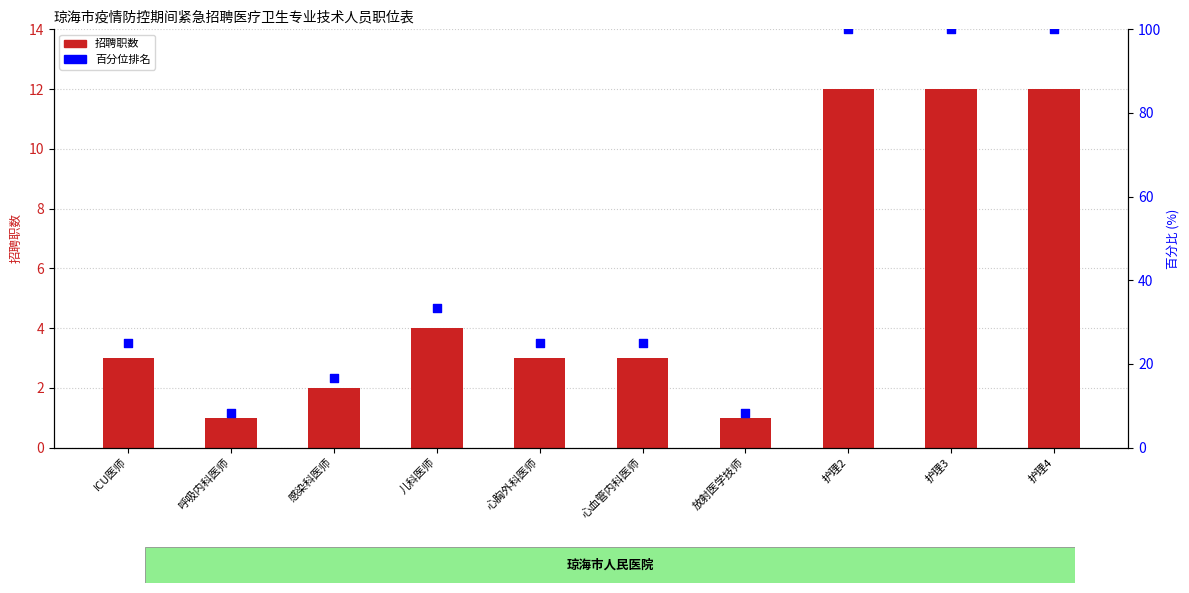

Which series has the widest spread of Y values?

百分位